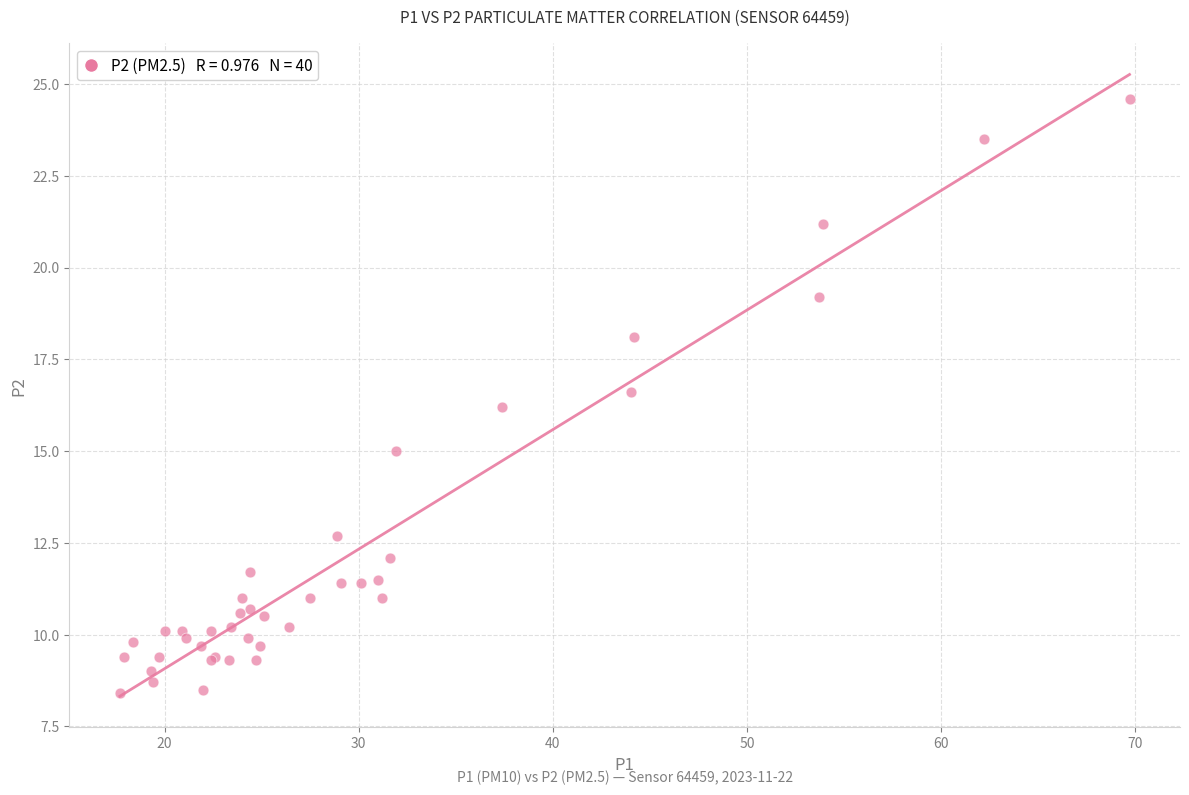

What Y value in the scatter plot is closest to 16?

16.2